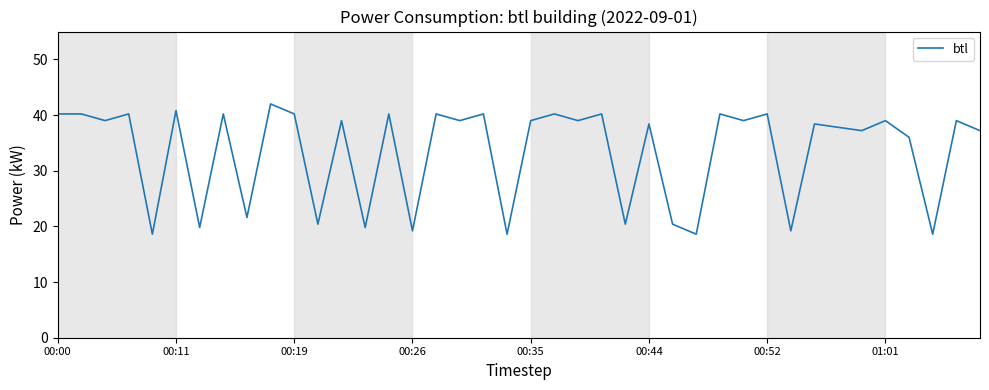

What is the smallest value displayed?

18.6